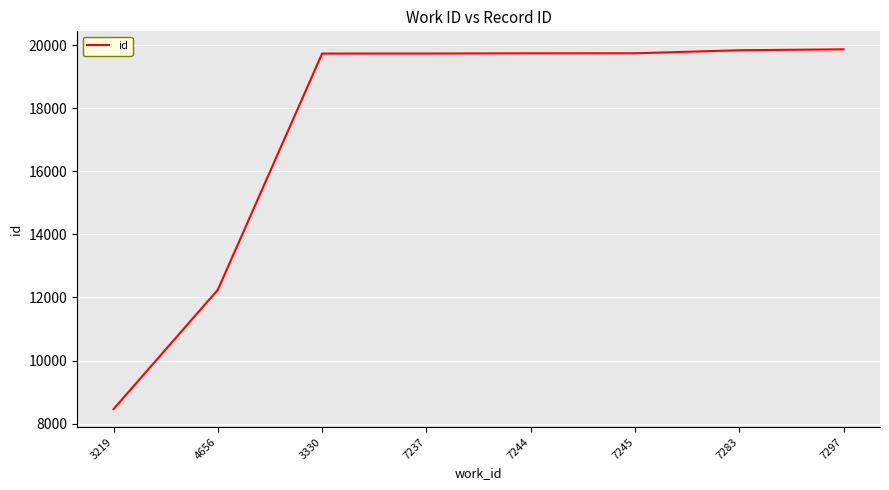

What is the sum of the values at 7244 and 4656?

31985